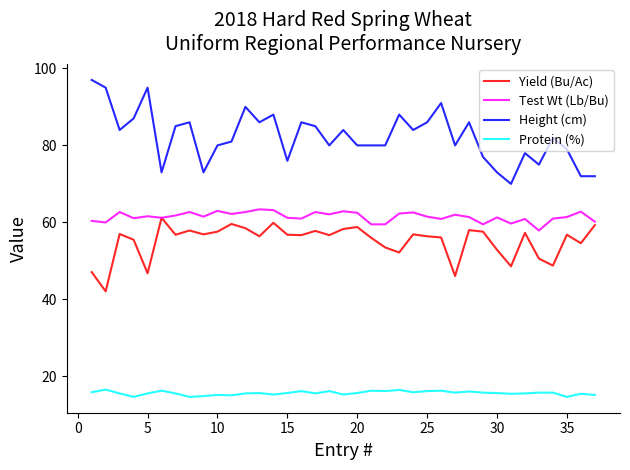

How many lines are shown in the chart?

4